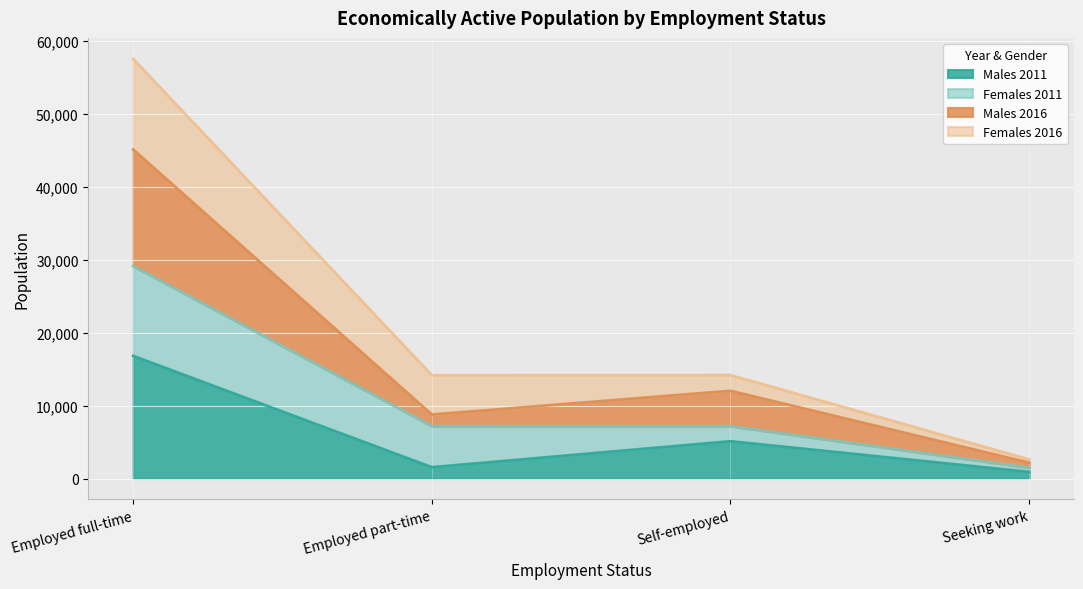

What is the total value across all series at Self-employed?

14177